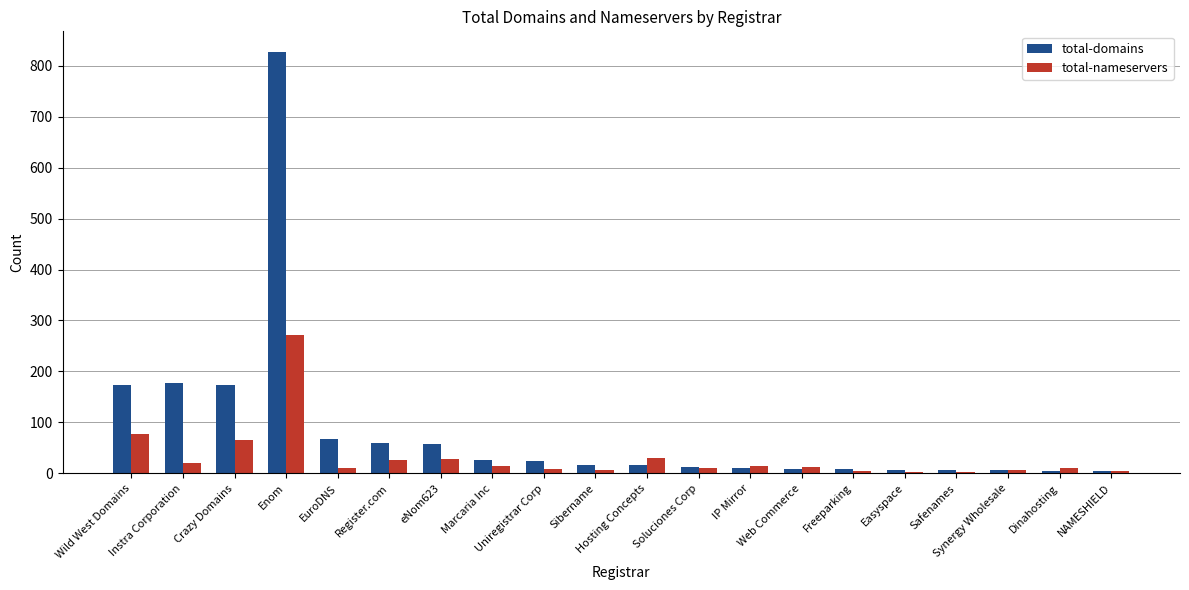

At which category is the sum across all series the highest?

Enom